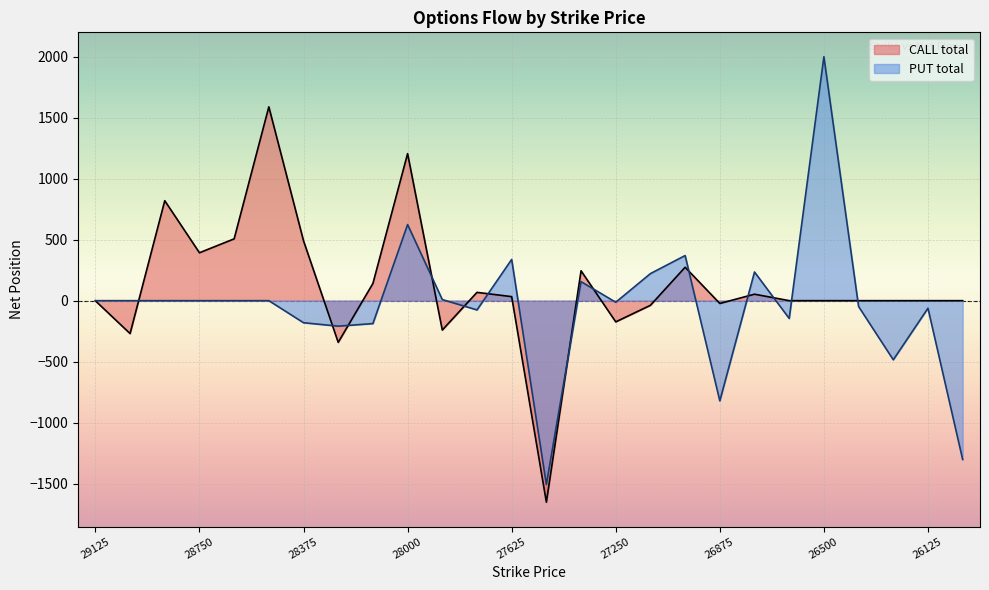

Reading left to right, what are all the values shown in this chart?

CALL total: -1	-270	820	393	507	1590	491	-342	141	1206	-241	68	33	-1653	245	-174	-38	274	-23	53	0	0	0	0	0	0
PUT total: 0	0	0	0	0	0	-181	-209	-188	624	9	-76	338	-1508	156	-13	222	370	-822	235	-146	2001	-48	-485	-62	-1303